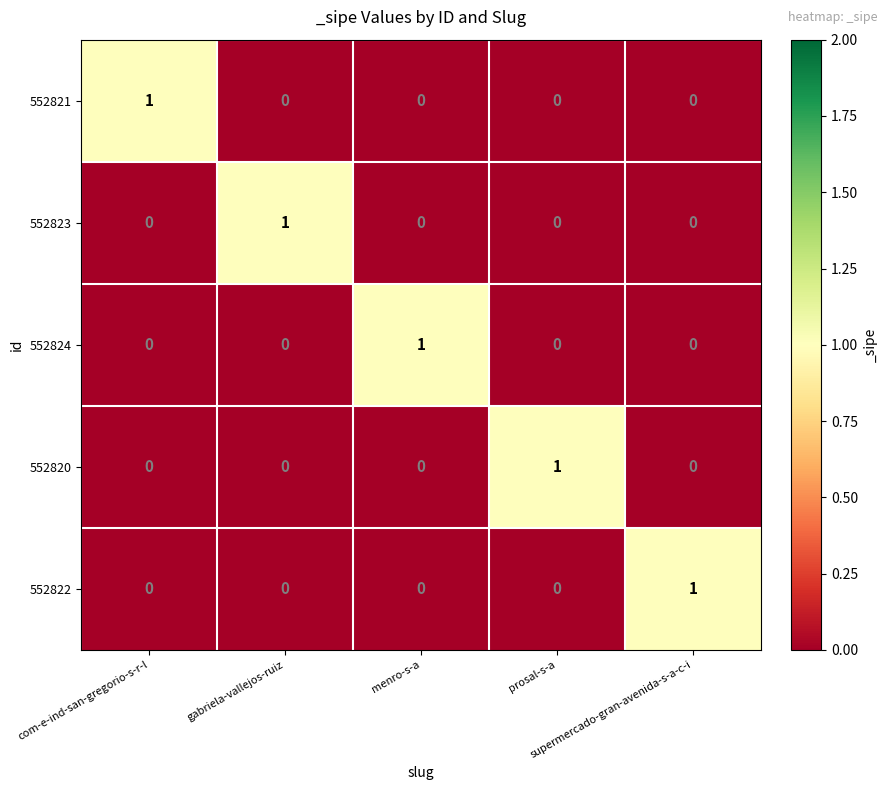

Count the 552820 values in the range 0 to 1.

5